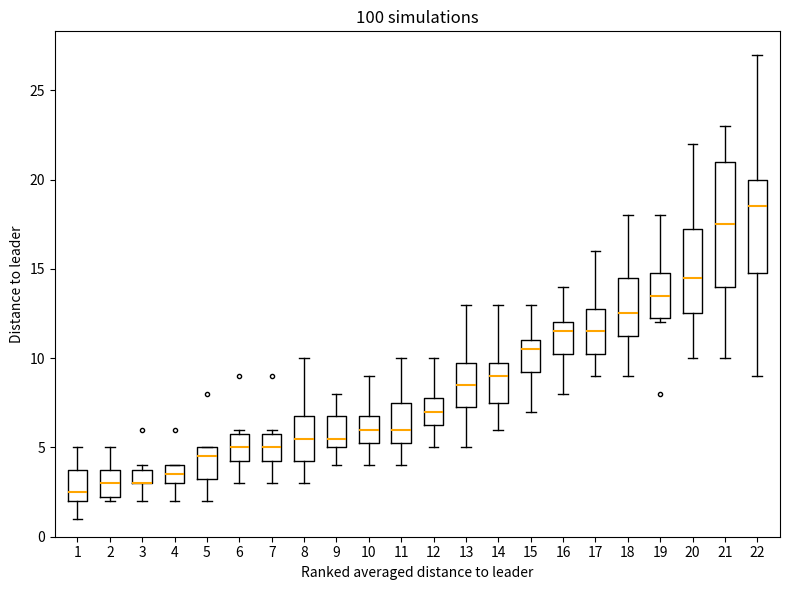

Reading left to right, transcribe this box plot: for each box, give where its median line is, the range the box spans, and where its two whiskers end, as read against the y-axis. The values are not printed on the chart, so give them approximately, as read against the axis.

1: median 2.5, box 2.0 to 4.0, whiskers 1.0 to 5.0
2: median 3.0, box 2.5 to 4.0, whiskers 2.0 to 5.0
3: median 3.0 (drawn on the box's lower edge), box 3.0 to 4.0, whiskers 2.0 to 4.0 (just above the box's upper edge)
4: median 3.5, box 3.0 to 4.0, whiskers 2.0 to 4.0
5: median 4.5, box 3.5 to 5.0, whiskers 2.0 to 5.0
6: median 5.0, box 4.5 to 6.0, whiskers 3.0 to 6.0 (just above the box's upper edge)
7: median 5.0, box 4.5 to 6.0, whiskers 3.0 to 6.0 (just above the box's upper edge)
8: median 5.5, box 4.5 to 7.0, whiskers 3.0 to 10.0
9: median 5.5, box 5.0 to 7.0, whiskers 4.0 to 8.0
10: median 6.0, box 5.5 to 7.0, whiskers 4.0 to 9.0
11: median 6.0, box 5.5 to 7.5, whiskers 4.0 to 10.0
12: median 7.0, box 6.5 to 8.0, whiskers 5.0 to 10.0
13: median 8.5, box 7.5 to 10.0, whiskers 5.0 to 13.0
14: median 9.0, box 7.5 to 10.0, whiskers 6.0 to 13.0
15: median 10.5, box 9.5 to 11.0, whiskers 7.0 to 13.0
16: median 11.5, box 10.5 to 12.0, whiskers 8.0 to 14.0
17: median 11.5, box 10.5 to 13.0, whiskers 9.0 to 16.0
18: median 12.5, box 11.5 to 14.5, whiskers 9.0 to 18.0
19: median 13.5, box 12.5 to 15.0, whiskers 12.0 to 18.0
20: median 14.5, box 12.5 to 17.5, whiskers 10.0 to 22.0
21: median 17.5, box 14.0 to 21.0, whiskers 10.0 to 23.0
22: median 18.5, box 15.0 to 20.0, whiskers 9.0 to 27.0